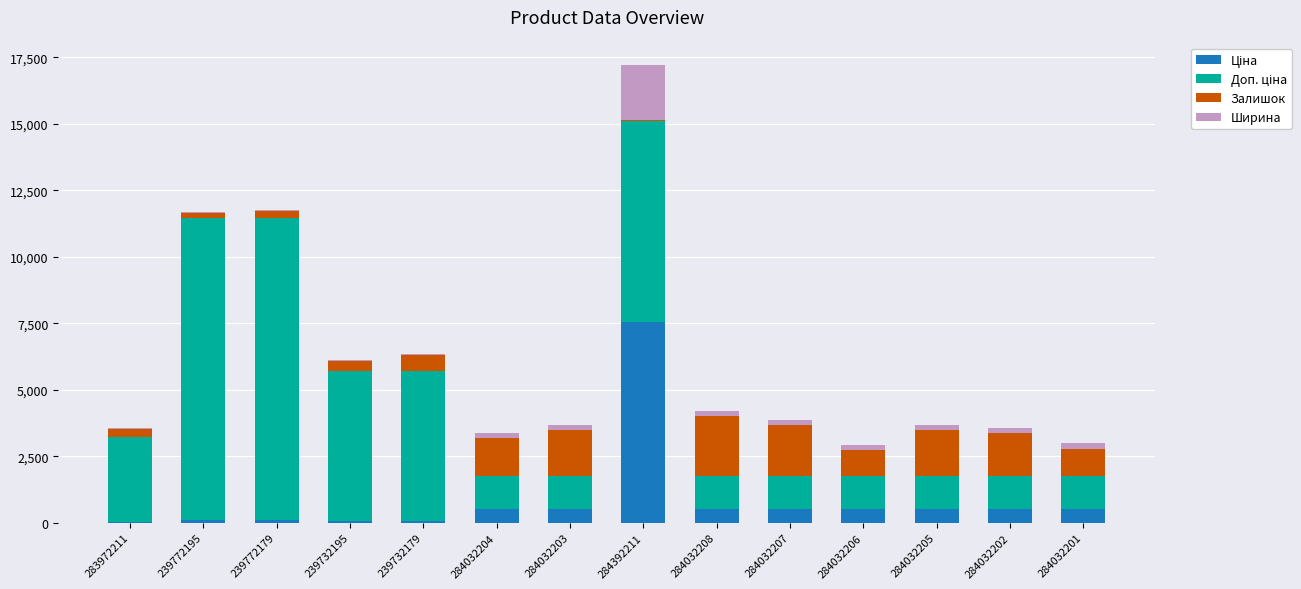

At which category is the sum across all series the highest?

284392211